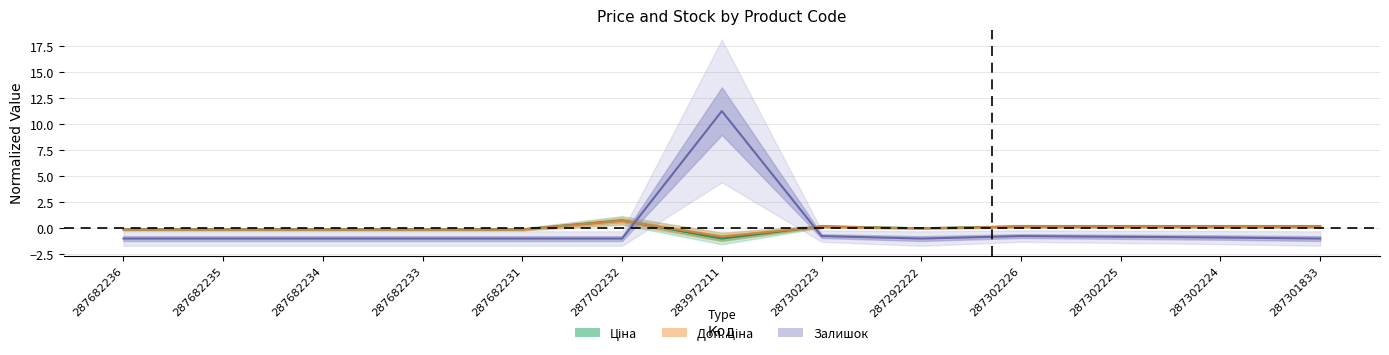

Where do Залишок and Доп. ціна first cross each other?

287702232 and 283972211